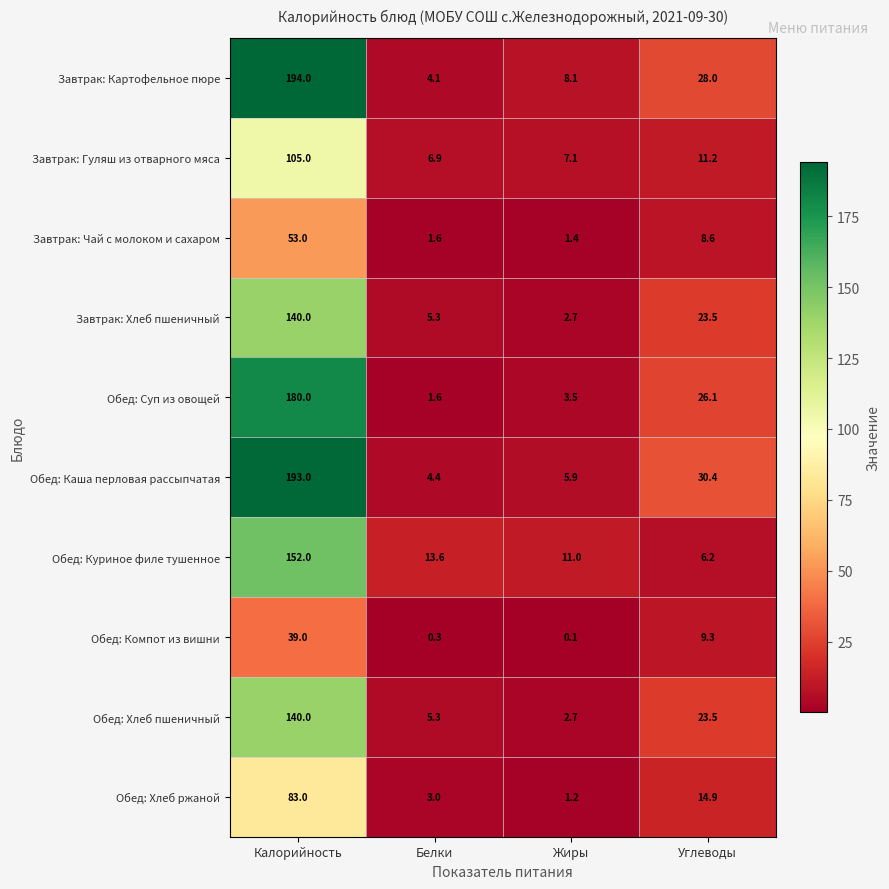

The Обед: Хлеб пшеничный series shows 4.6 at Жиры. True or false?

False